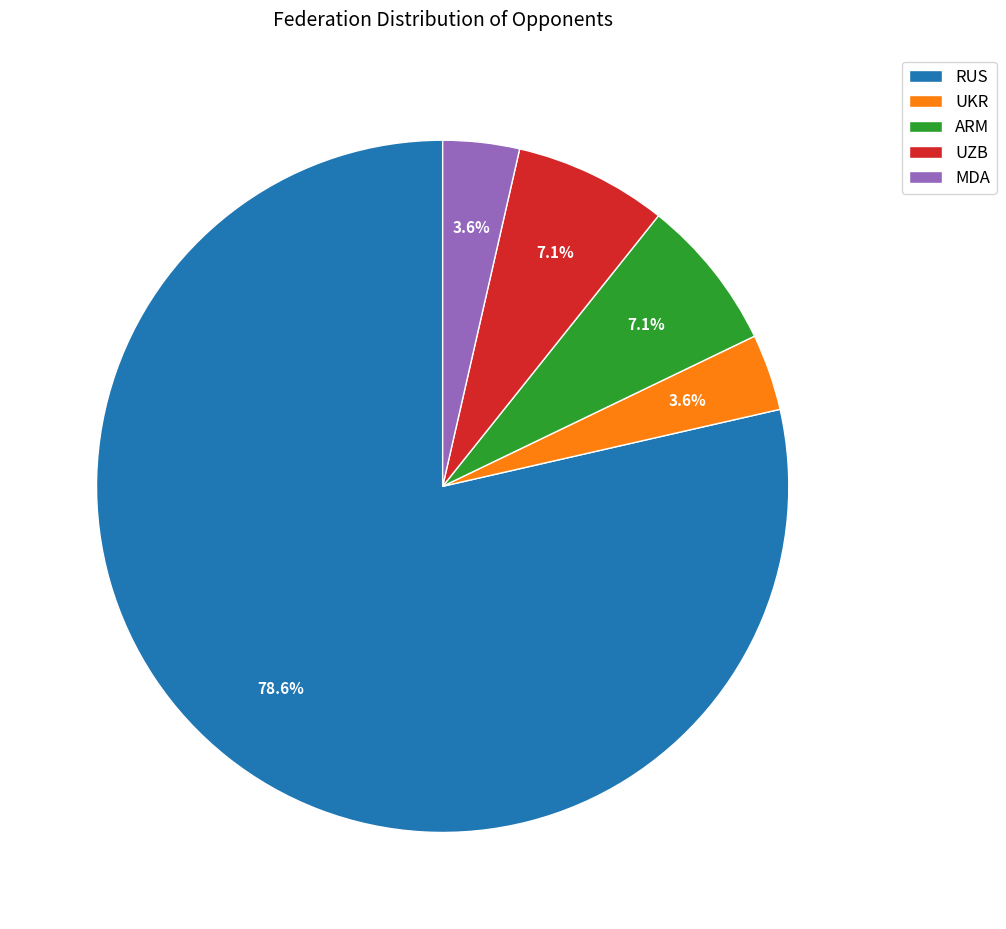

Which slice is the largest?

RUS